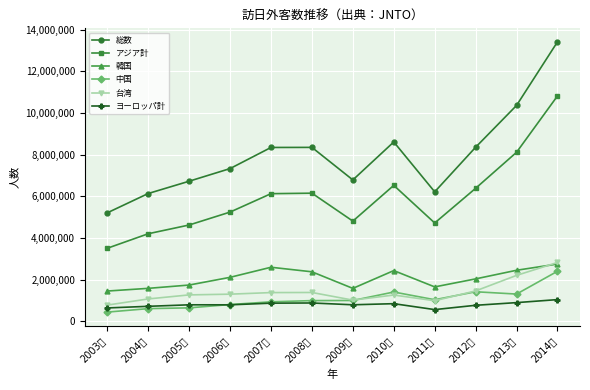

What is the minimum value for 総数?

5211725